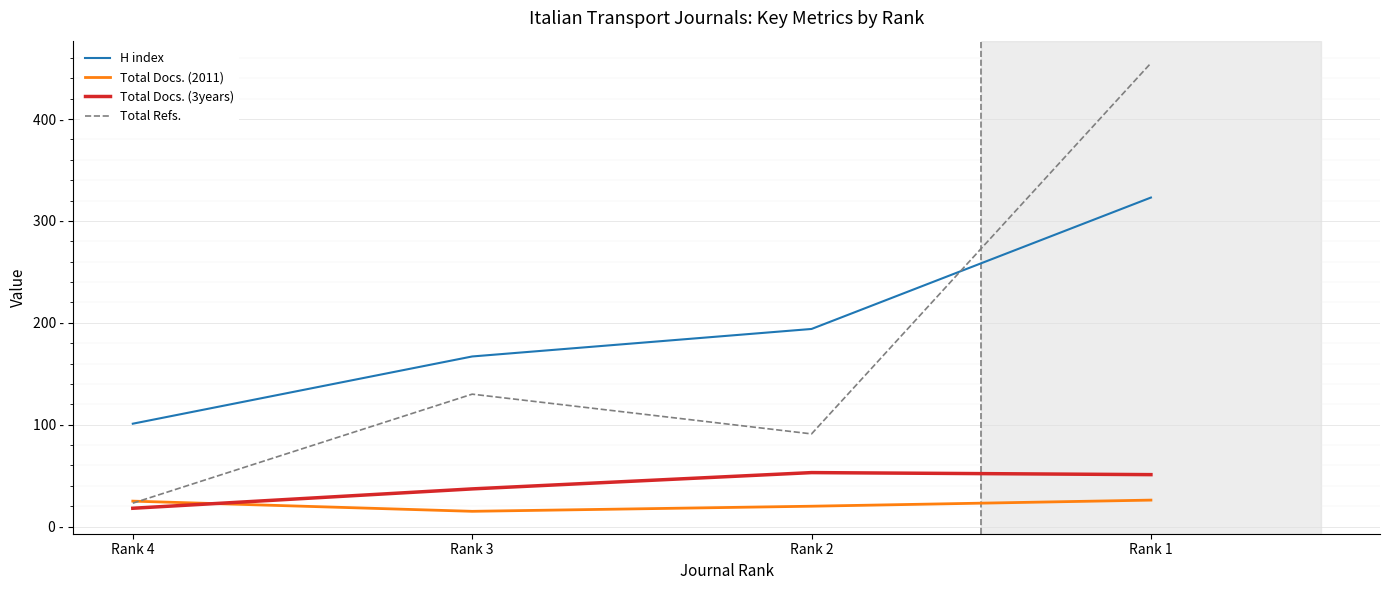

What are all the series names shown in the legend?

H index, Total Docs. (2011), Total Docs. (3years), Total Refs.